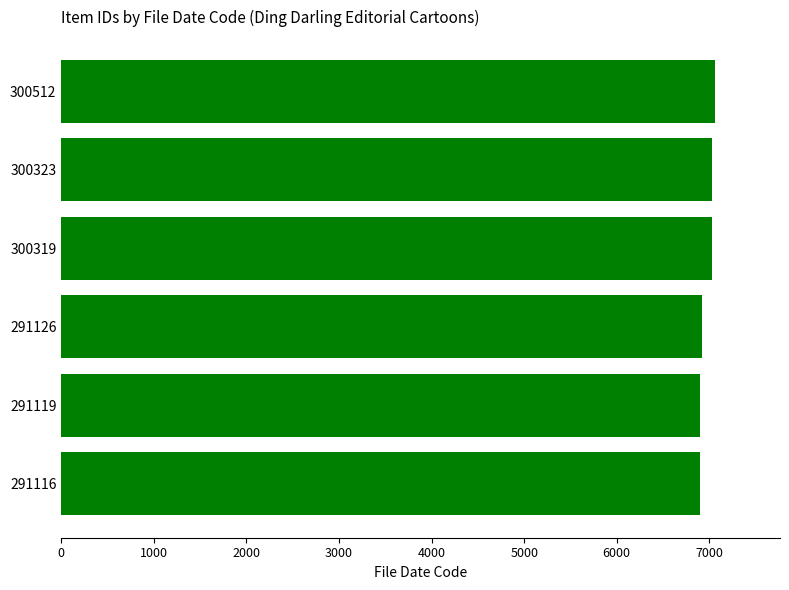

What is the ratio of the value at 291119 to the value at 291116?

1.0